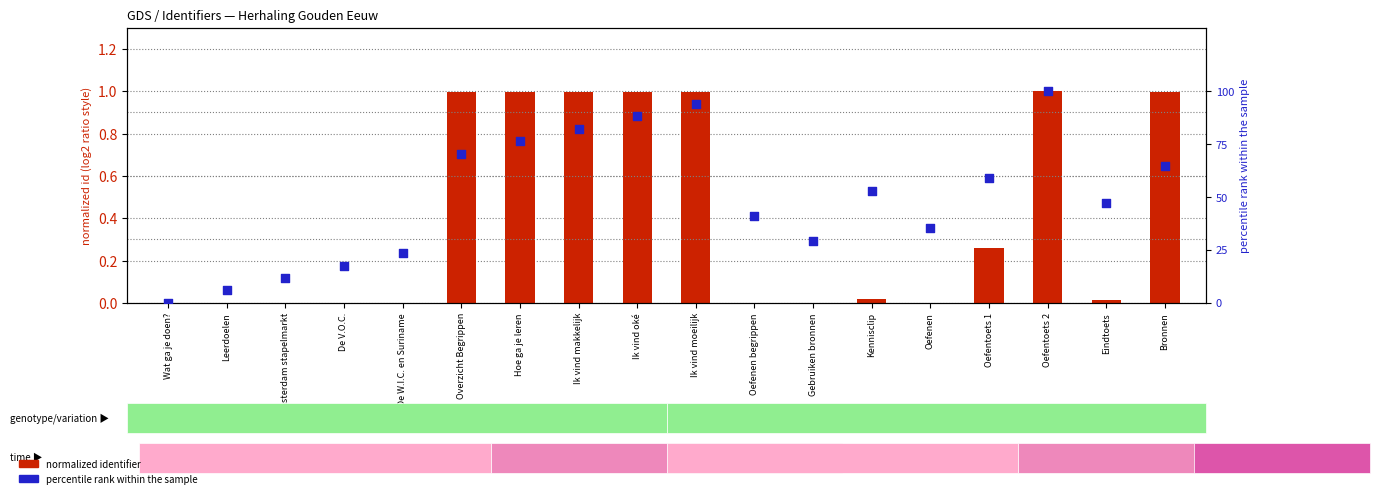

At which category is the sum across all series the highest?

Oefentoets 2